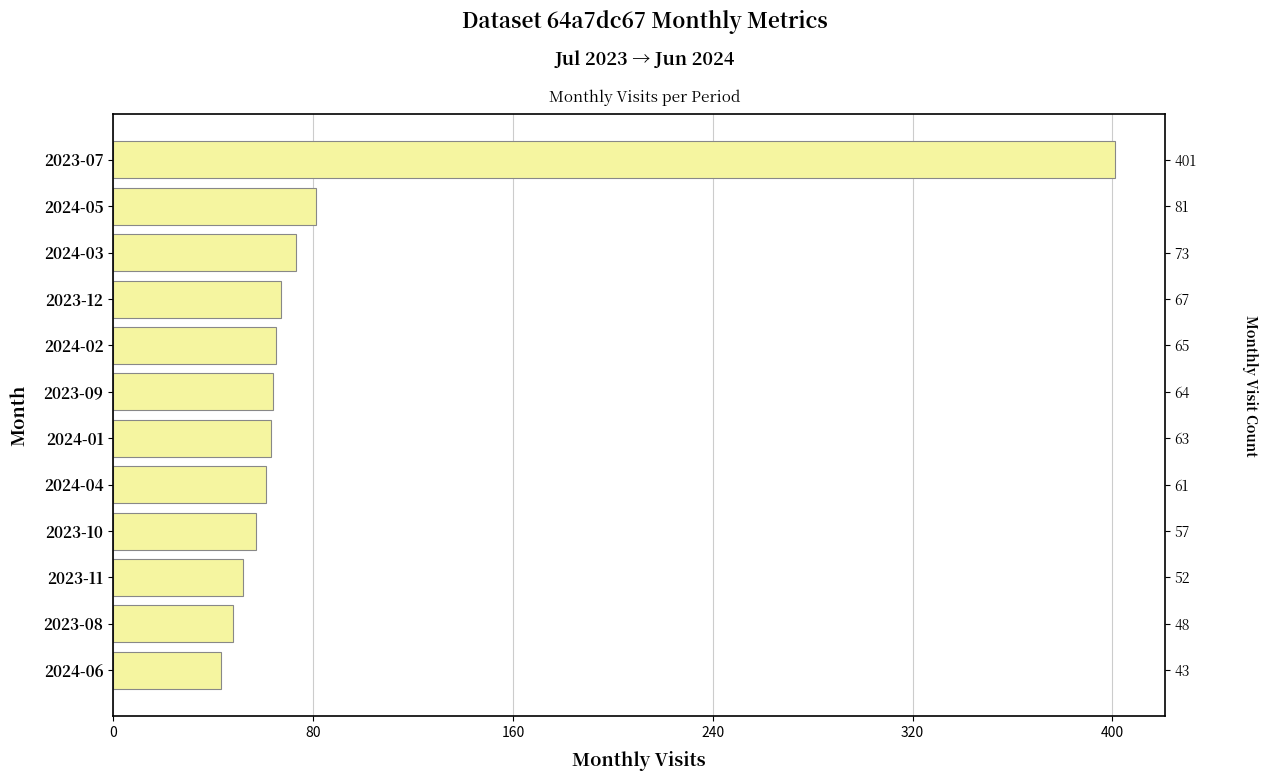

Reading left to right, transcribe all the data shown in this chart.

43	48	52	57	61	63	64	65	67	73	81	401